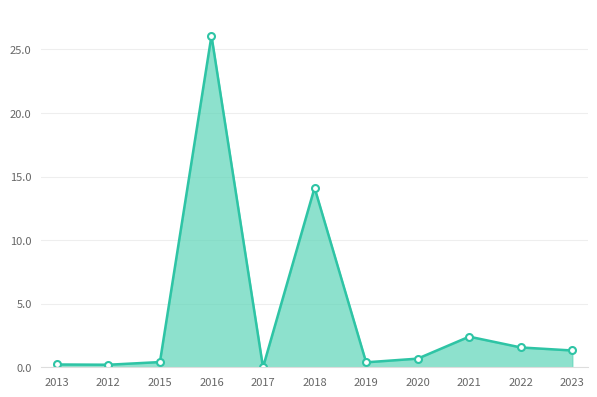

What position from the right is 2013?

11